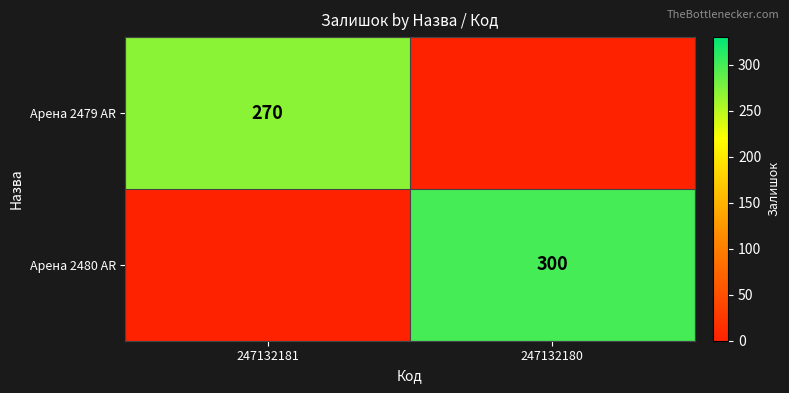

True or false: Арена 2479 AR has a value of 270 at 247132181.

True